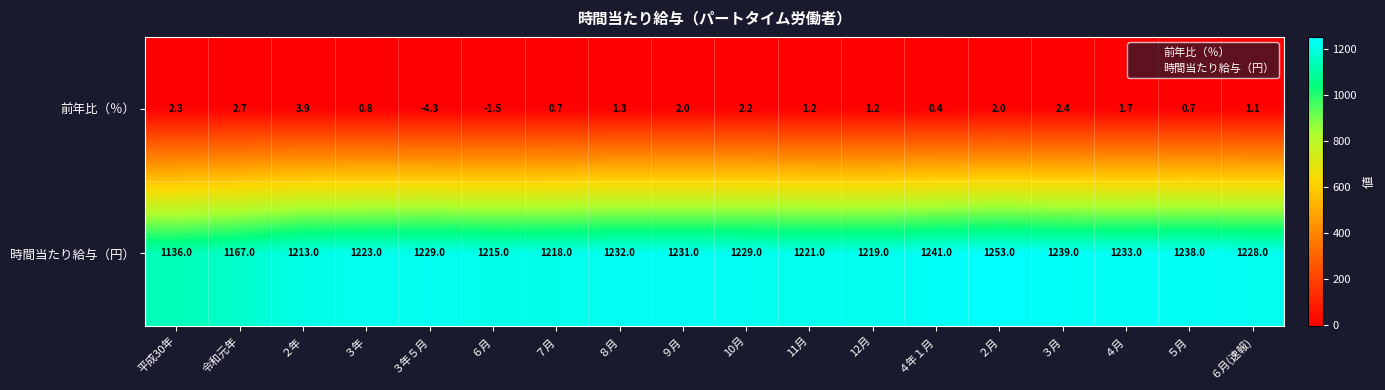

What is the approximate value of 時間当たり給与（円） at ２月?

1253.0